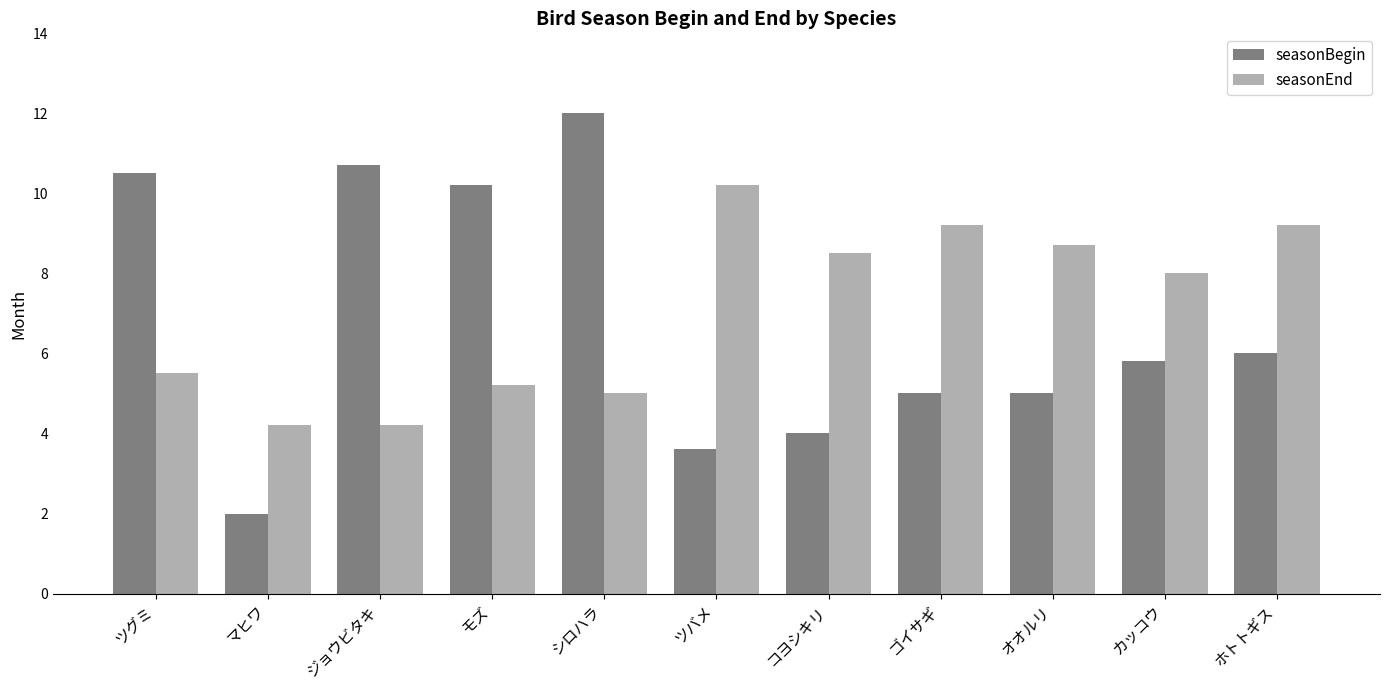

List the series in order of their peak value, highest first.

seasonBegin, seasonEnd